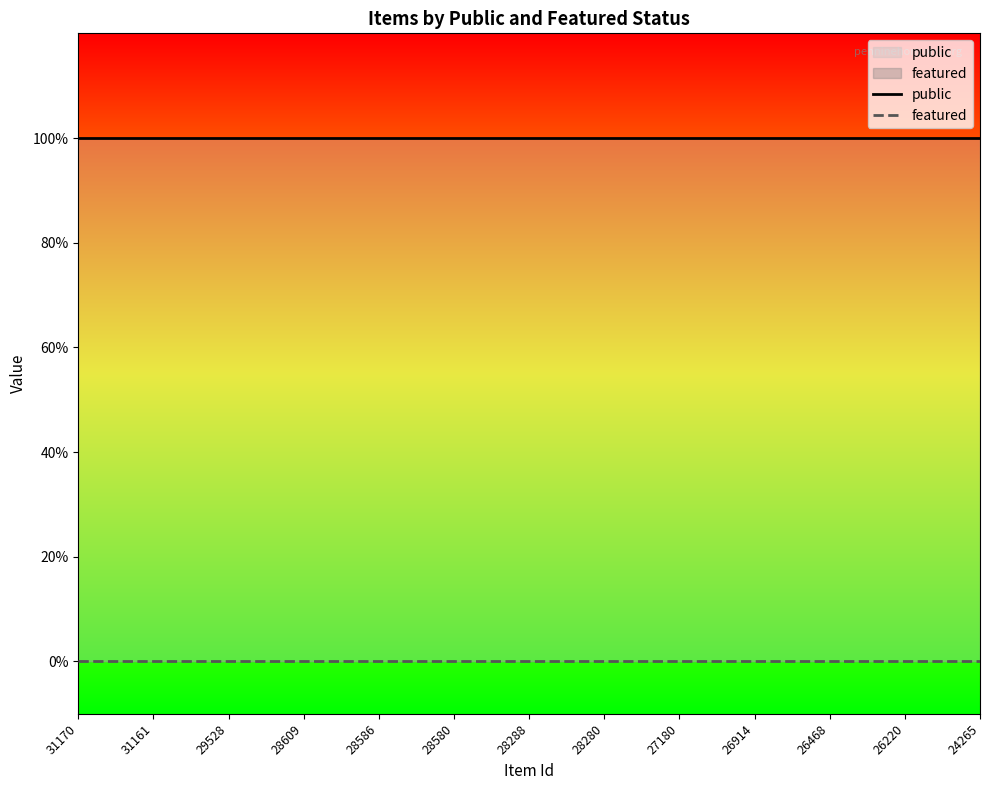

Reading left to right, what are all the values shown in this chart?

public: 1	1	1	1	1	1	1	1	1	1	1	1	1	1	1	1	1	1	1	1	1	1	1	1	1
featured: 0	0	0	0	0	0	0	0	0	0	0	0	0	0	0	0	0	0	0	0	0	0	0	0	0